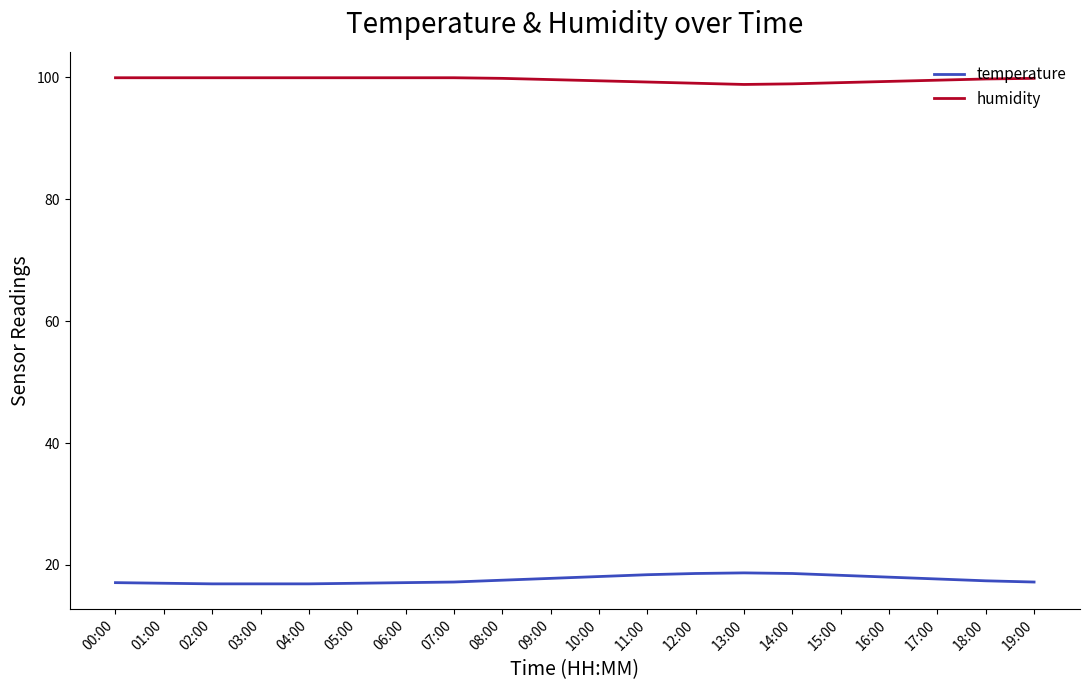

What value does the humidity series have at 13:00?

98.8